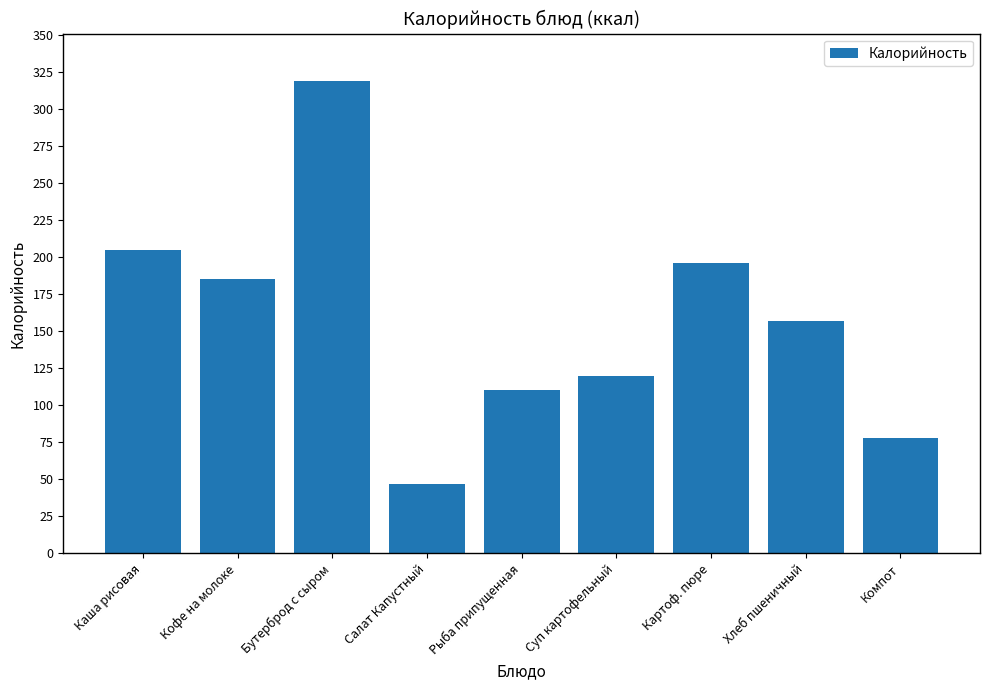

Reading left to right, list all the values displayed in this chart.

Каша рисовая=205	Кофе на молоке=185	Бутерброд с сыром=319	Салат Капустный=47	Рыба припущенная=110	Суп картофельный=120	Картоф. пюре=196	Хлеб пшеничный=157	Компот=78